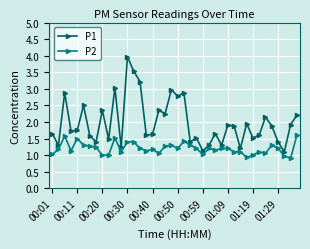

What is the value of the P2 point at the 29th from the left?

1.2